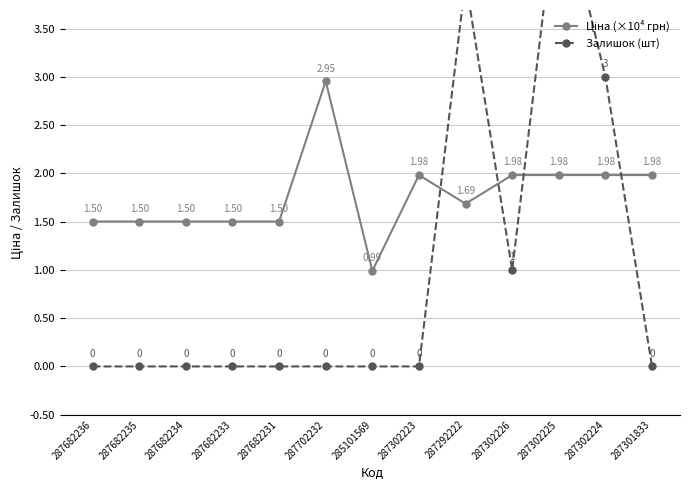

At which label does Ціна (×10⁴ грн) first exceed 1?

287682236